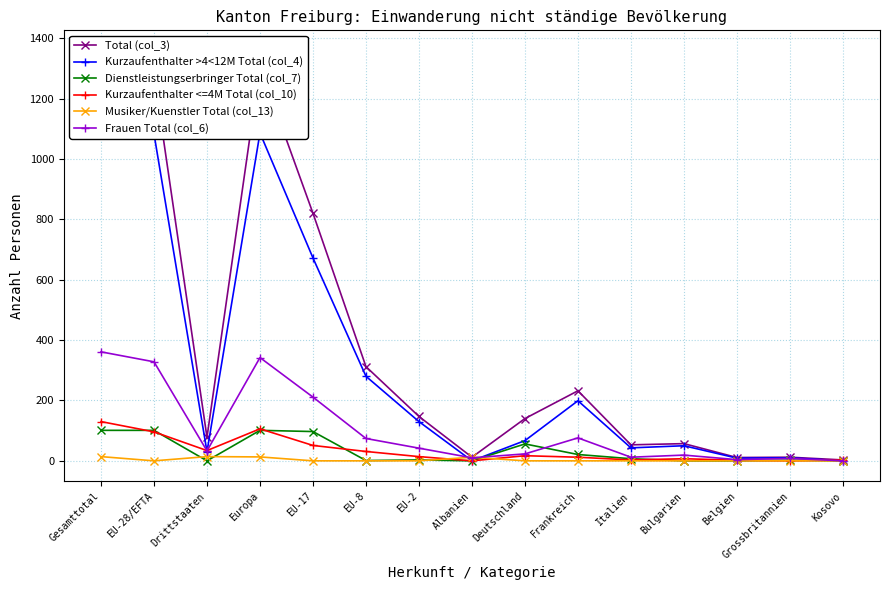

What is the difference between the maximum and second lowest values in the Frauen Total (col_6) series?

357